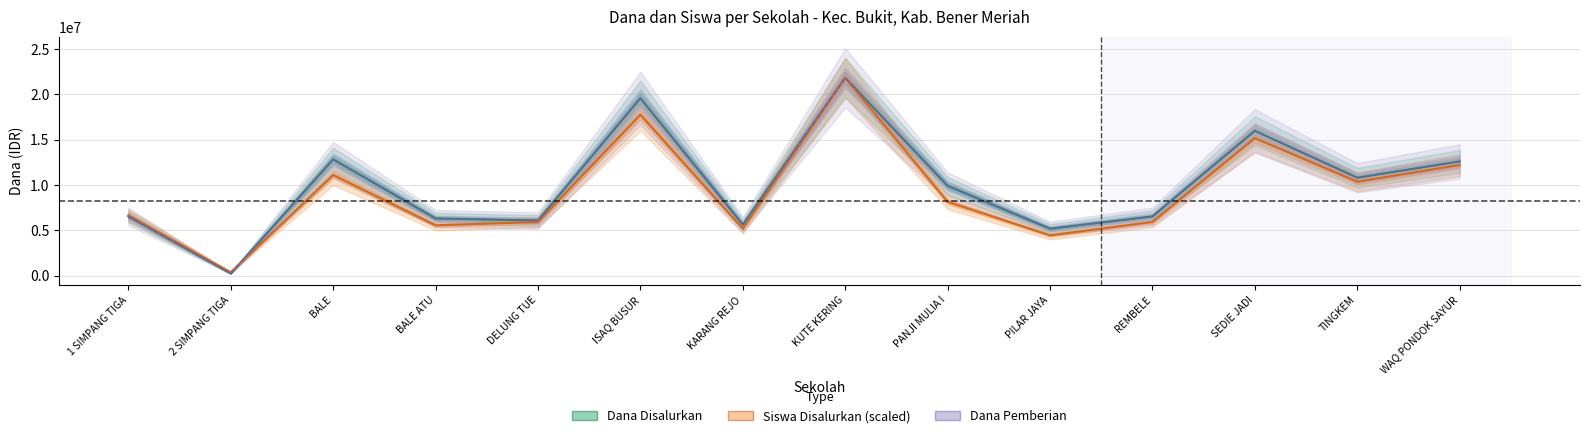

At which label is Siswa Disalurkan (scaled) closest to 11097457?

BALE